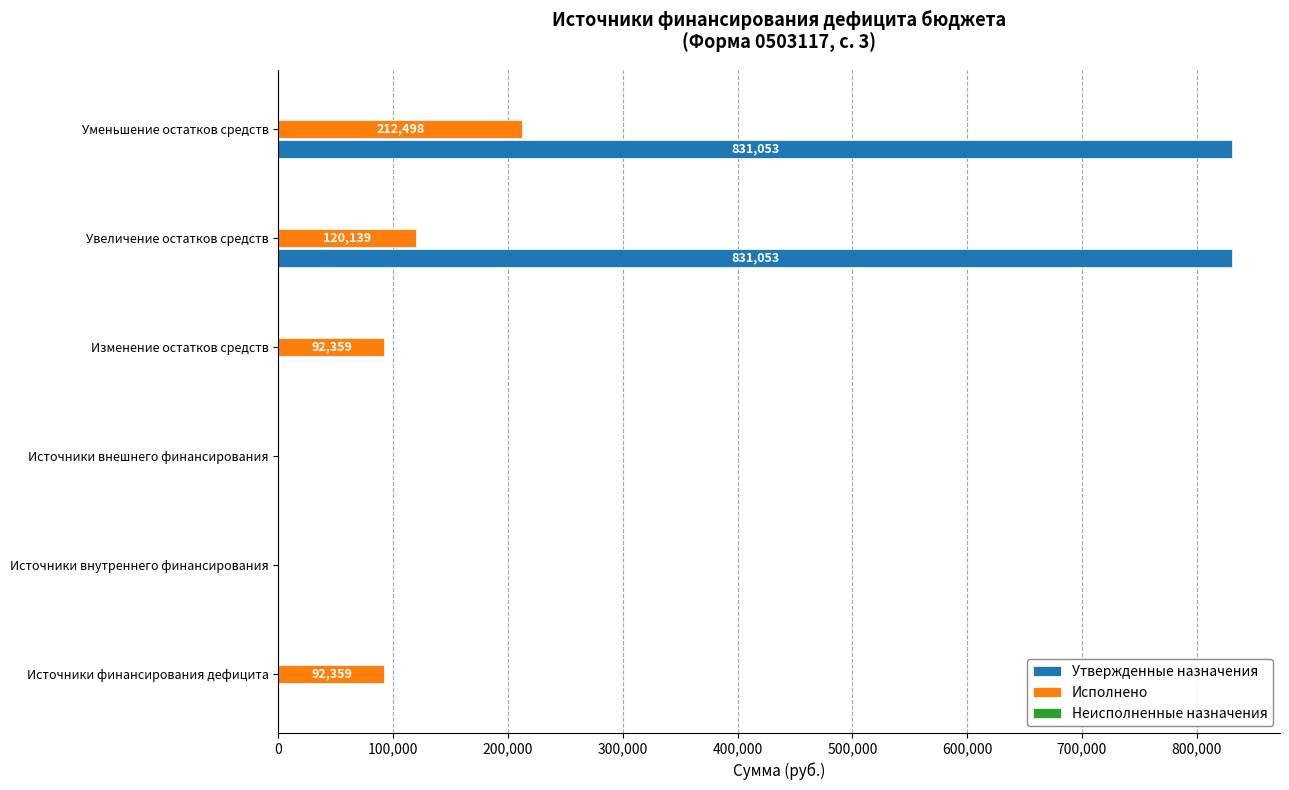

True or false: Исполнено has a value of 23714.3 at Источники финансирования дефицита.

False